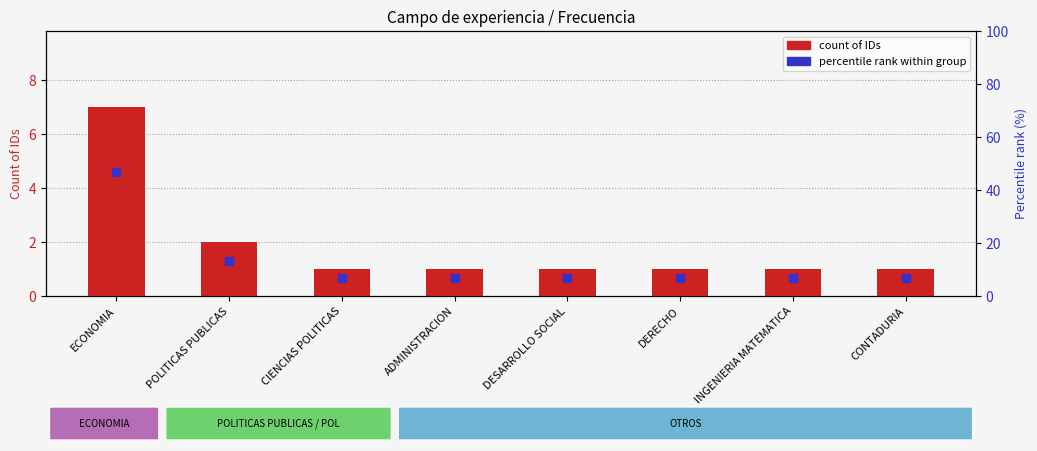

Which series has the largest total across all categories?

percentile rank within group